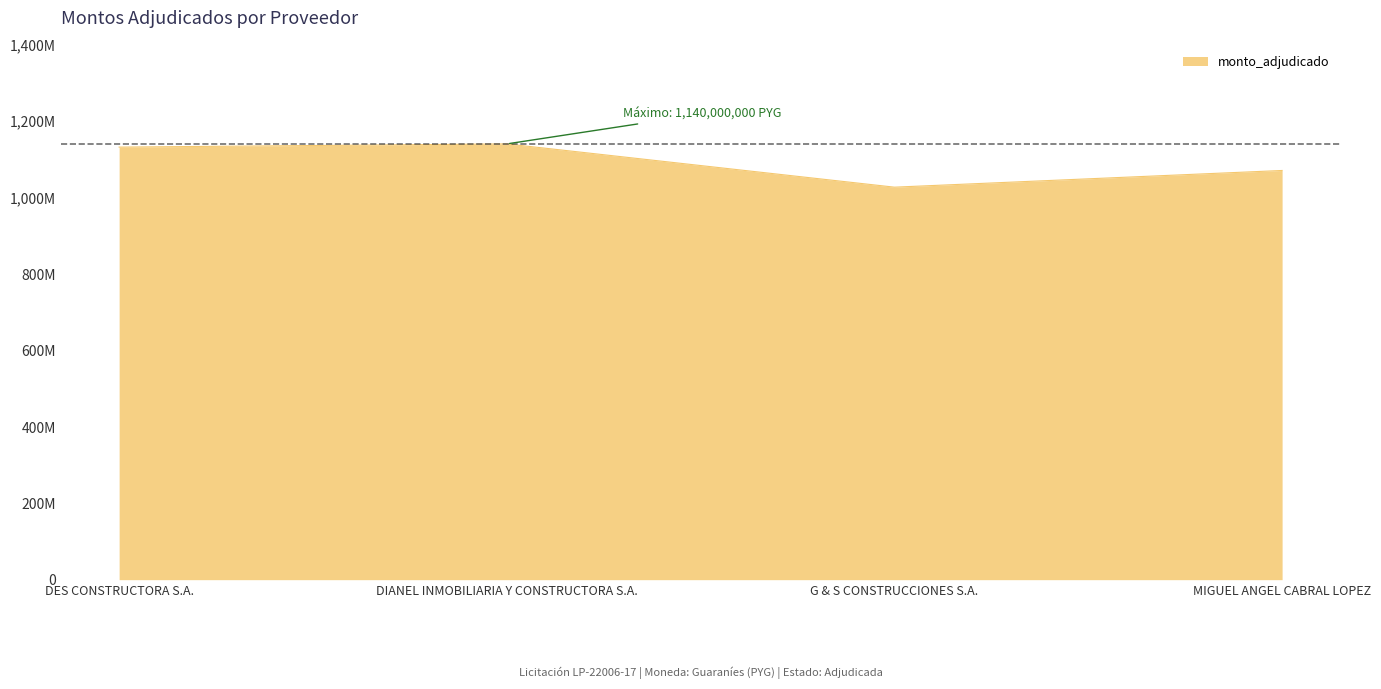

List the labels in order of value, smallest first.

G & S CONSTRUCCIONES S.A., MIGUEL ANGEL CABRAL LOPEZ, DES CONSTRUCTORA S.A., DIANEL INMOBILIARIA Y CONSTRUCTORA S.A.